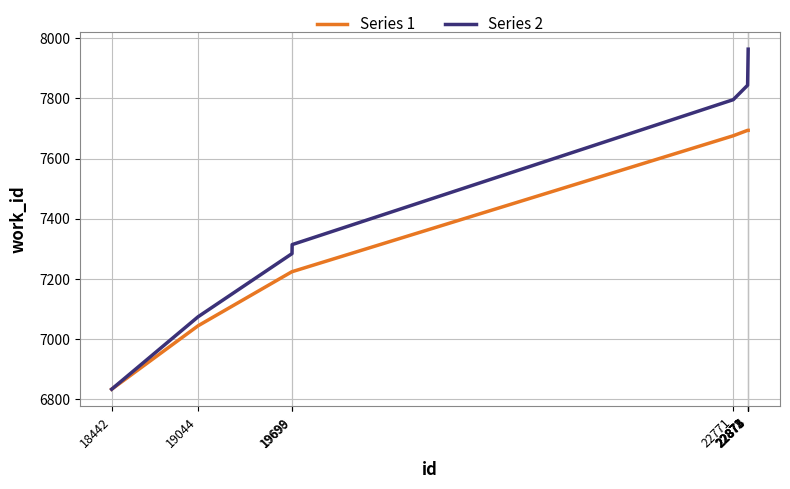

Reading left to right, transcribe all the data shown in this chart.

Series 1: 6833	7044	7224	7224	7676	7694	7694	7694	7694	7694
Series 2: 6833	7074	7284	7314	7796	7844	7874	7904	7934	7964